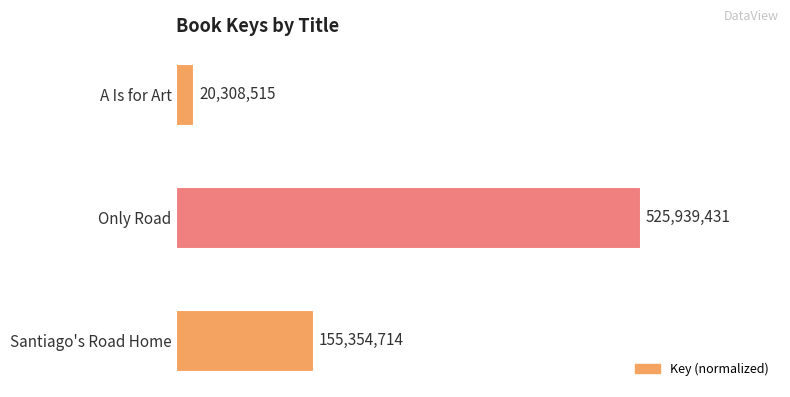

How many bars are there in total?

3